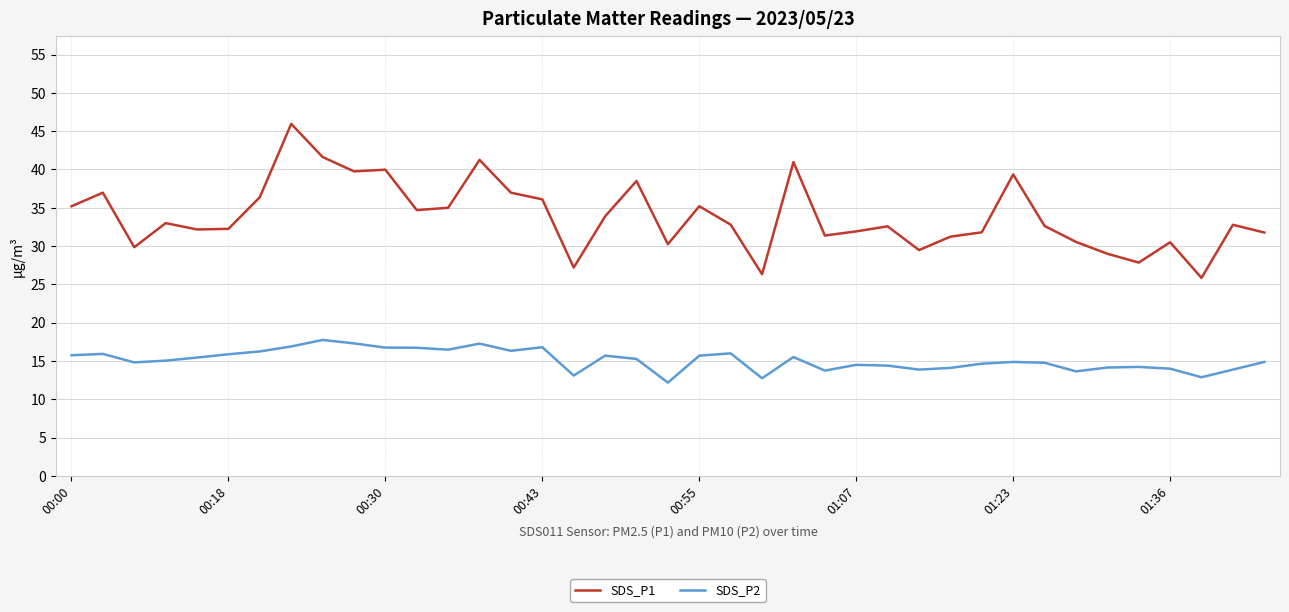

What is the average value of the SDS_P2 series?

15.1